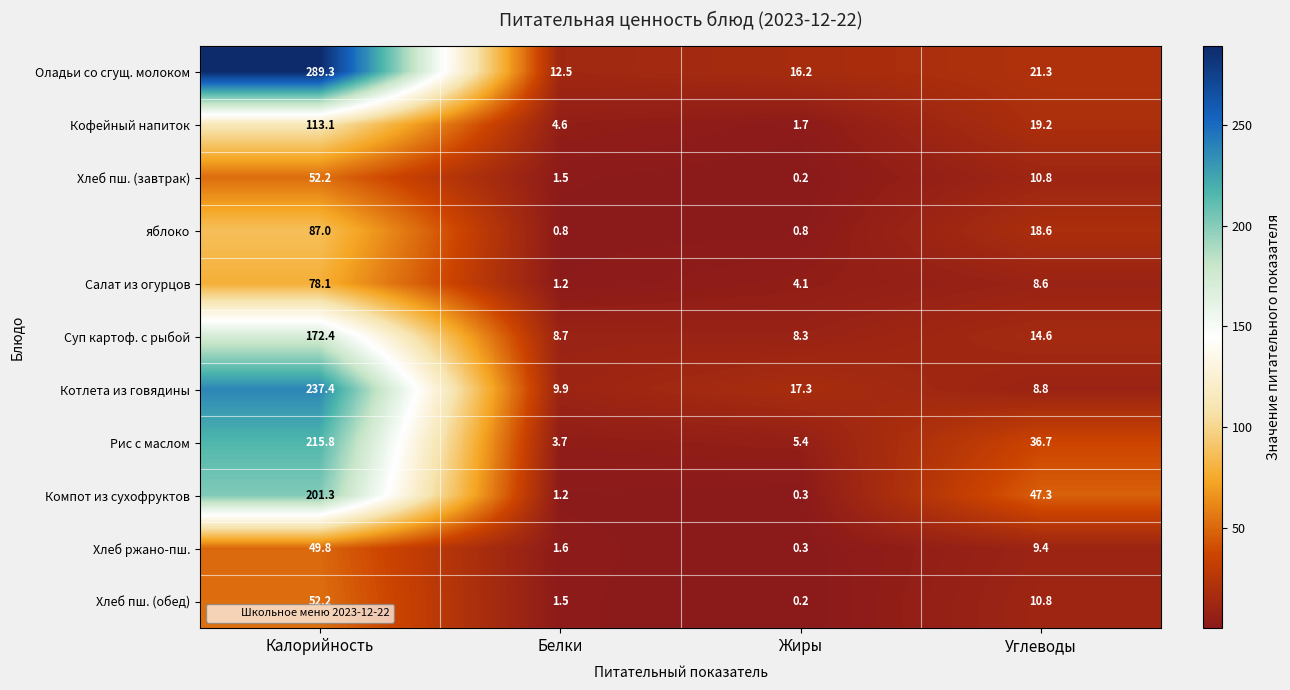

Count the number of categories in the chart.

4